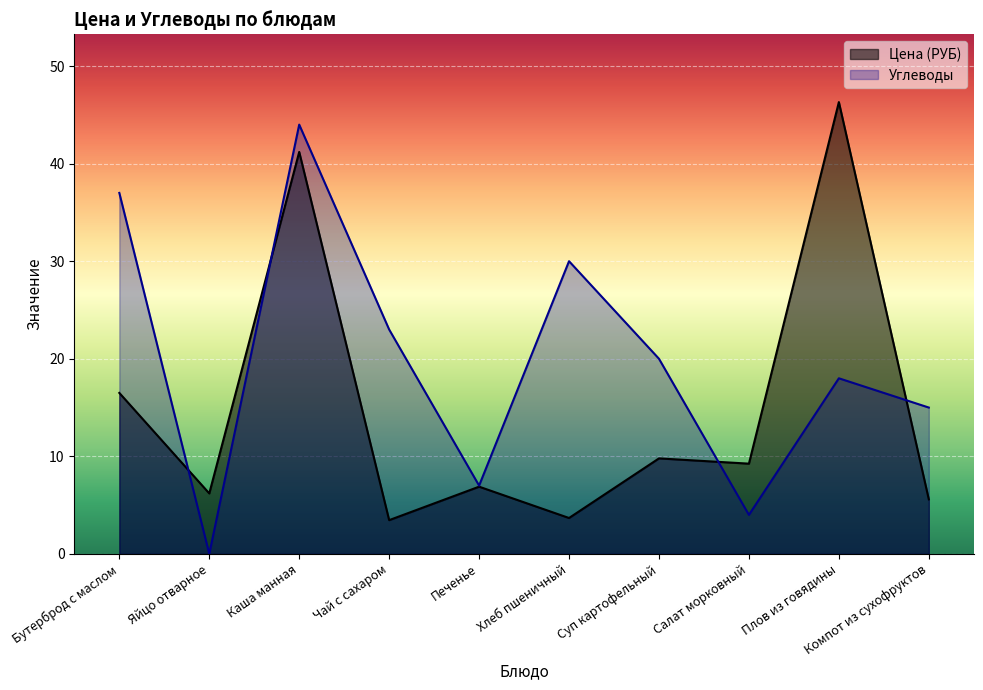

Between which two adjacent categories do Цена (РУБ) and Углеводы first intersect?

Бутерброд с маслом and Яйцо отварное